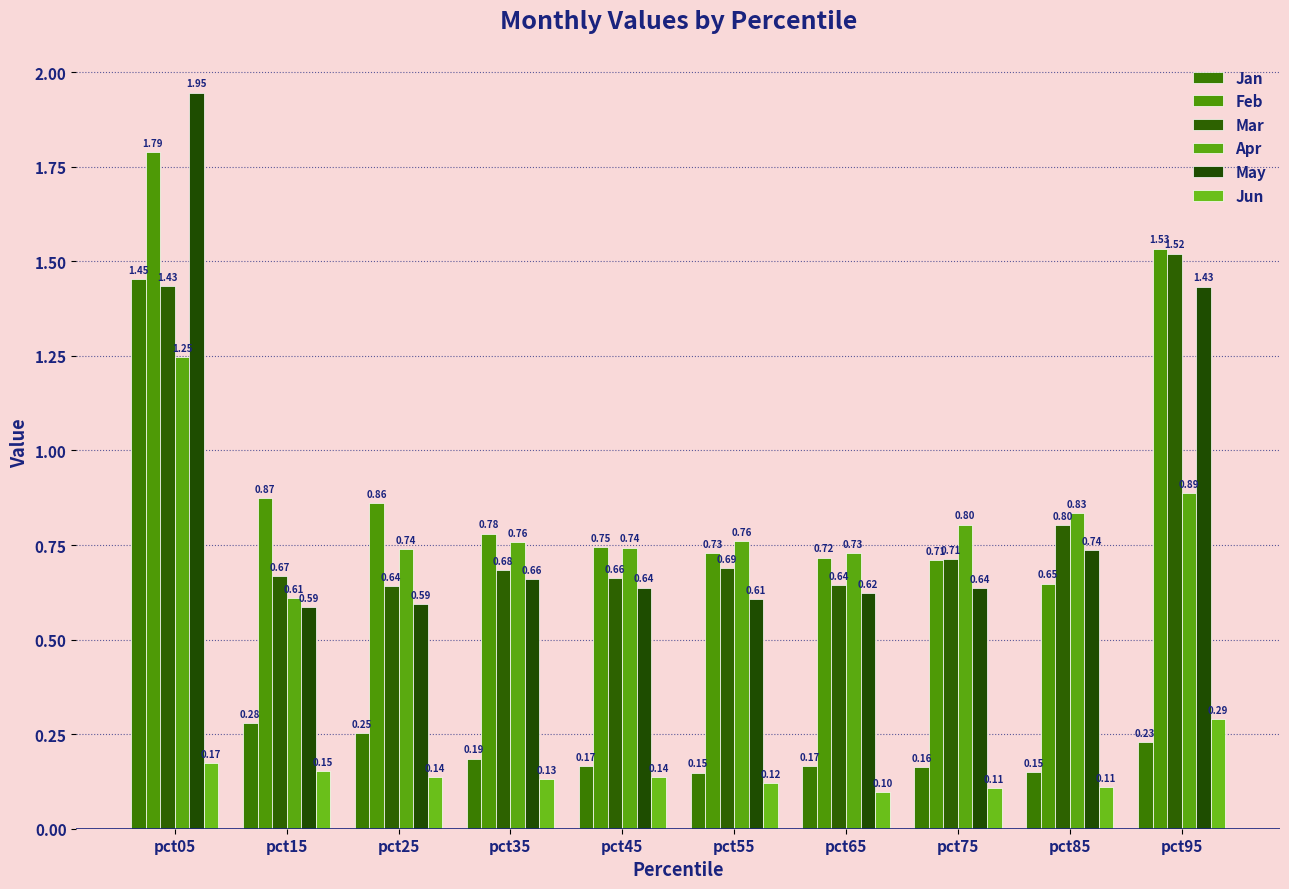

Reading left to right, extract all data points from this chart.

Jan: pct05=1.5	pct15=0.3	pct25=0.3	pct35=0.2	pct45=0.2	pct55=0.1	pct65=0.2	pct75=0.2	pct85=0.1	pct95=0.2
Feb: pct05=1.8	pct15=0.9	pct25=0.9	pct35=0.8	pct45=0.7	pct55=0.7	pct65=0.7	pct75=0.7	pct85=0.6	pct95=1.5
Mar: pct05=1.4	pct15=0.7	pct25=0.6	pct35=0.7	pct45=0.7	pct55=0.7	pct65=0.6	pct75=0.7	pct85=0.8	pct95=1.5
Apr: pct05=1.2	pct15=0.6	pct25=0.7	pct35=0.8	pct45=0.7	pct55=0.8	pct65=0.7	pct75=0.8	pct85=0.8	pct95=0.9
May: pct05=1.9	pct15=0.6	pct25=0.6	pct35=0.7	pct45=0.6	pct55=0.6	pct65=0.6	pct75=0.6	pct85=0.7	pct95=1.4
Jun: pct05=0.2	pct15=0.2	pct25=0.1	pct35=0.1	pct45=0.1	pct55=0.1	pct65=0.1	pct75=0.1	pct85=0.1	pct95=0.3